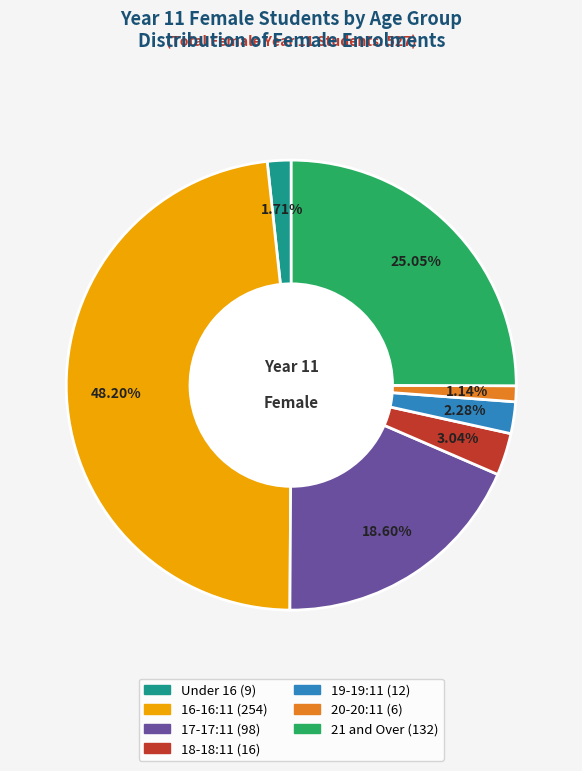

Which has a higher value, 21 and Over or 17-17:11?

21 and Over